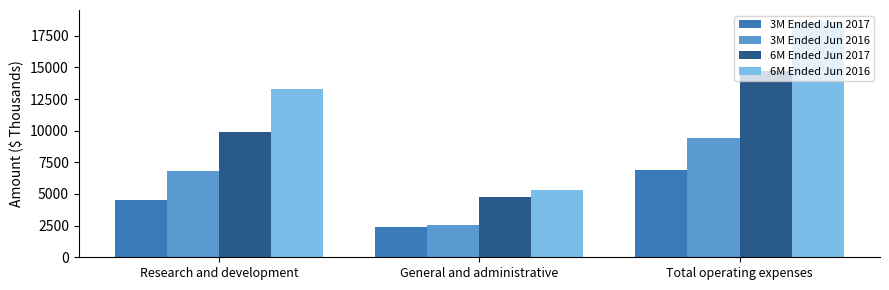

Rank the series at Research and development from lowest to highest value.

3M Ended Jun 2017, 3M Ended Jun 2016, 6M Ended Jun 2017, 6M Ended Jun 2016